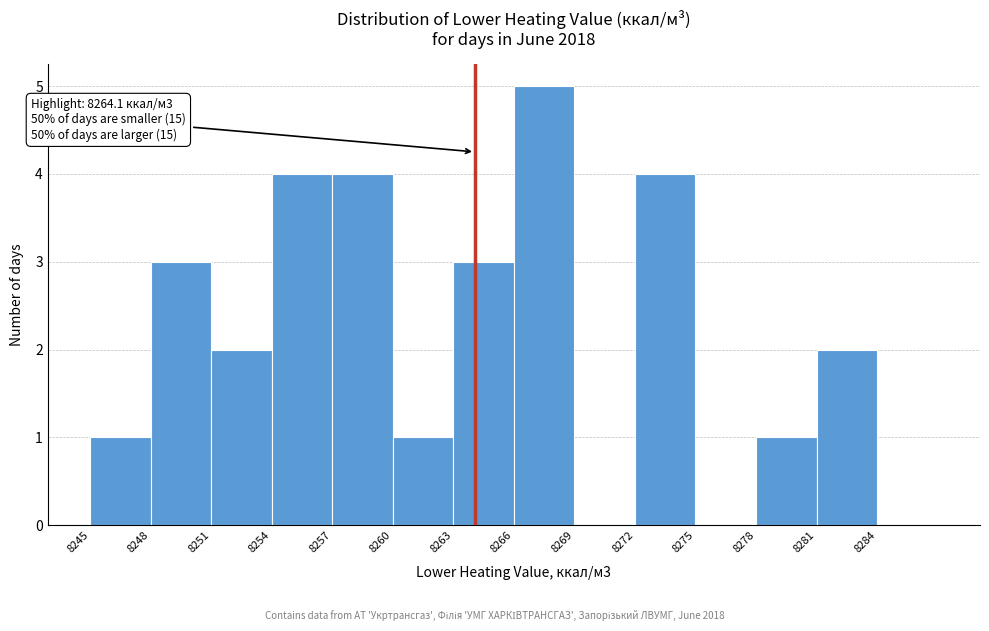

Over which range of the x-axis is the bar tallest?

8266 to 8269